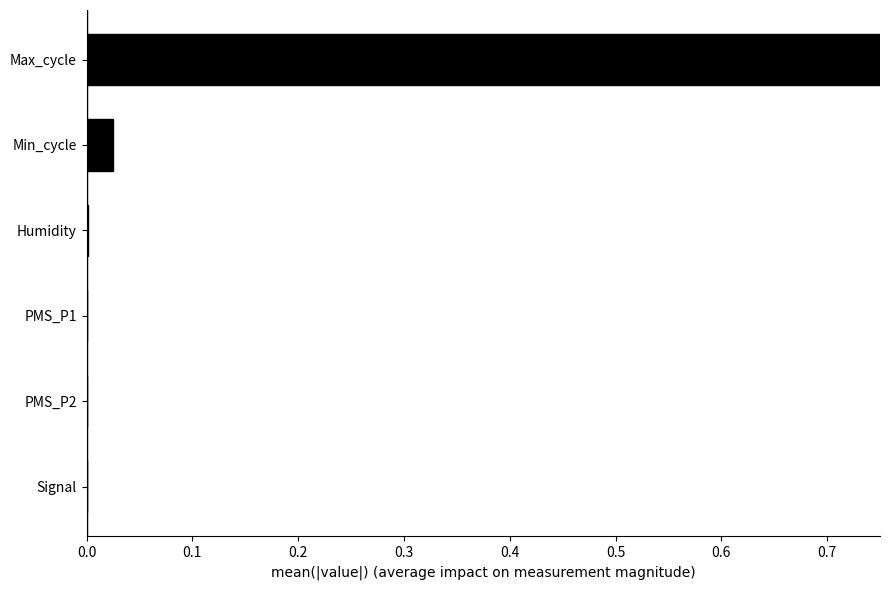

How many data points are above 0?

5